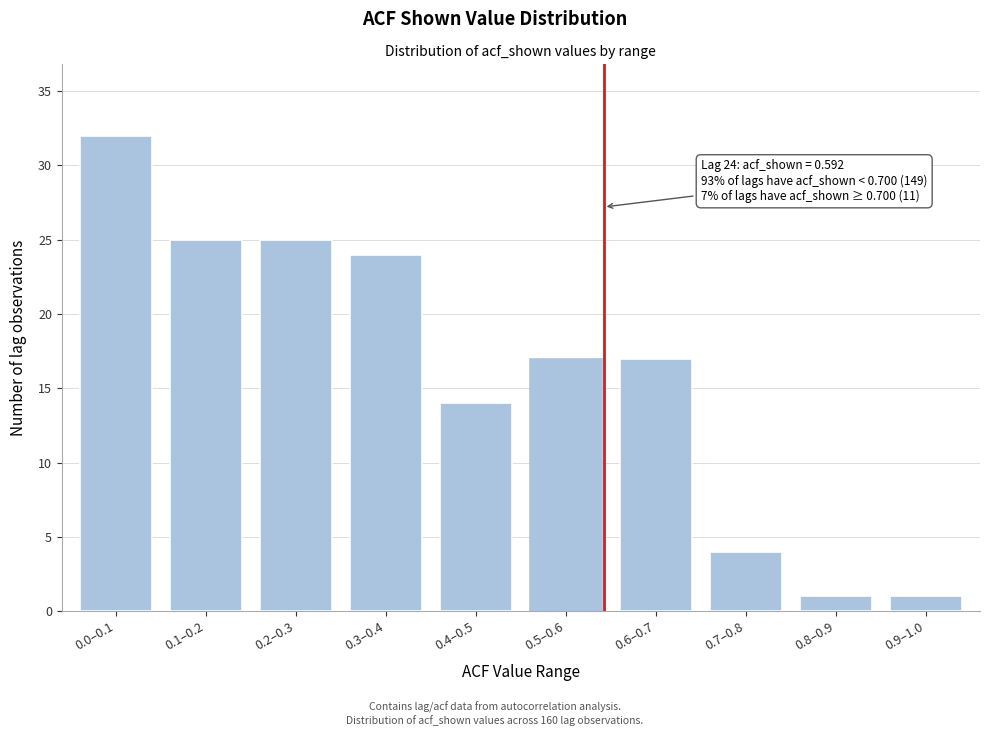

Reading right to left, what are all the values shown in this chart?

0.9–1.0=1	0.8–0.9=1	0.7–0.8=4	0.6–0.7=17	0.5–0.6=17	0.4–0.5=14	0.3–0.4=24	0.2–0.3=25	0.1–0.2=25	0.0–0.1=32